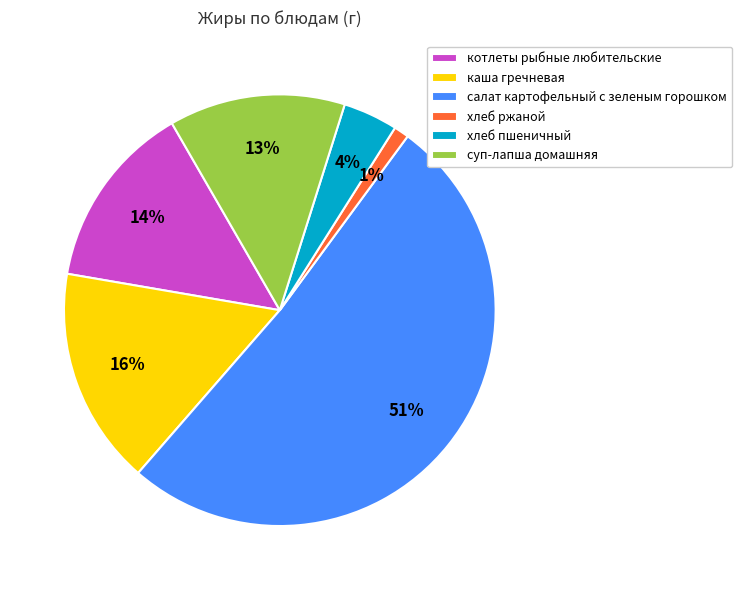

To the nearest percent, what percentage of the pie is суп-лапша домашняя?

13%